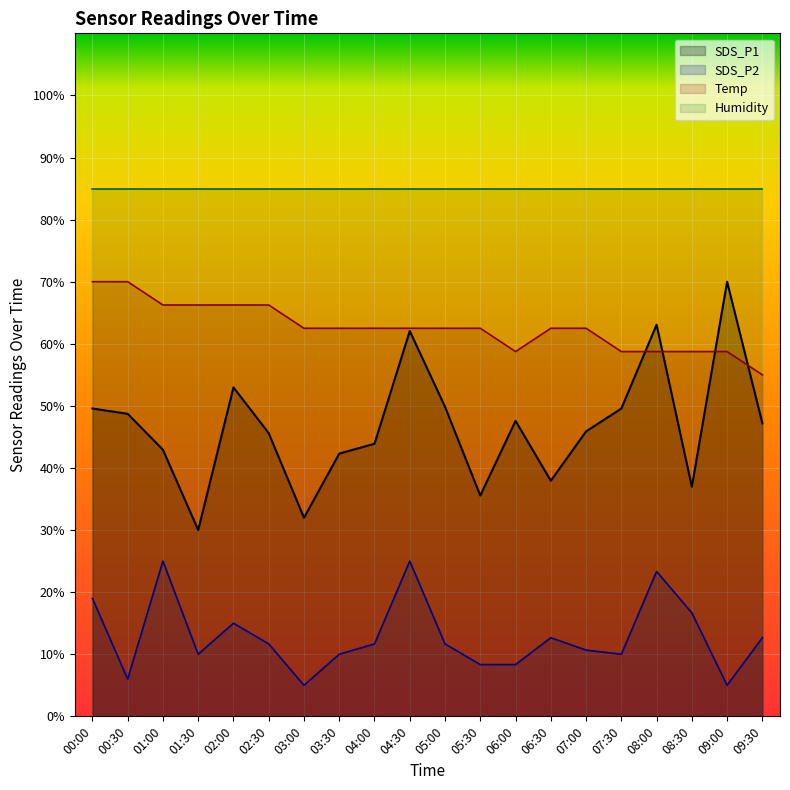

What is the label of the 14th point from the left?

06:30